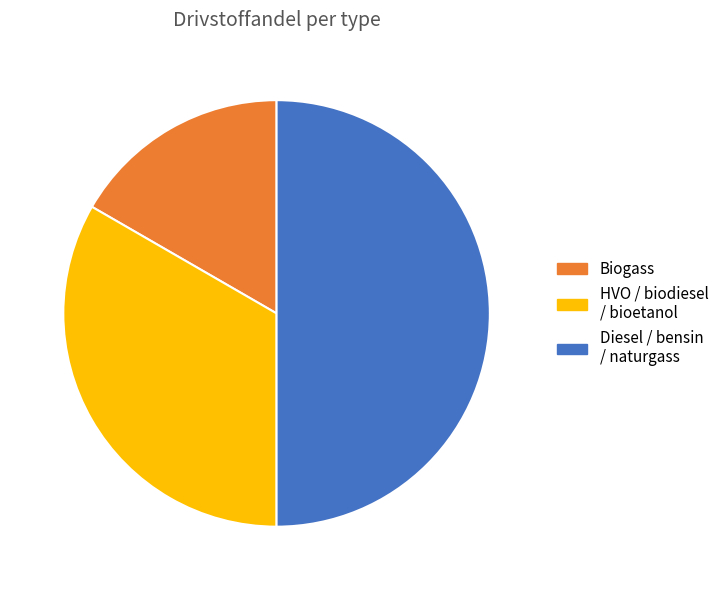

Which has a higher value, Biogass or HVO / biodiesel / bioetanol?

HVO / biodiesel / bioetanol